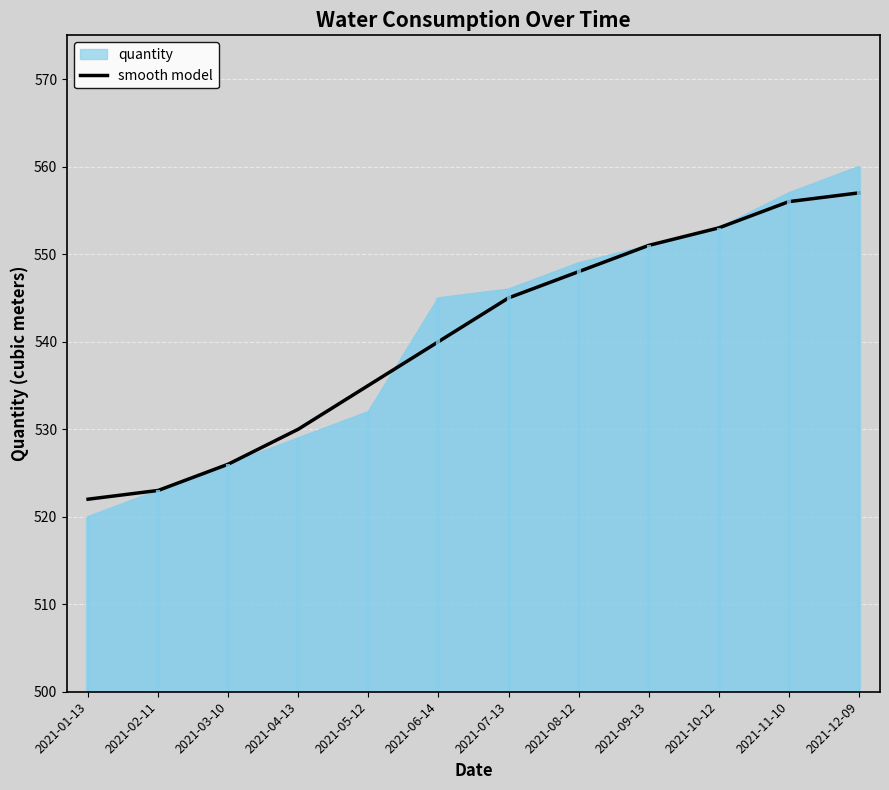

Read the value at 2021-10-12.

553